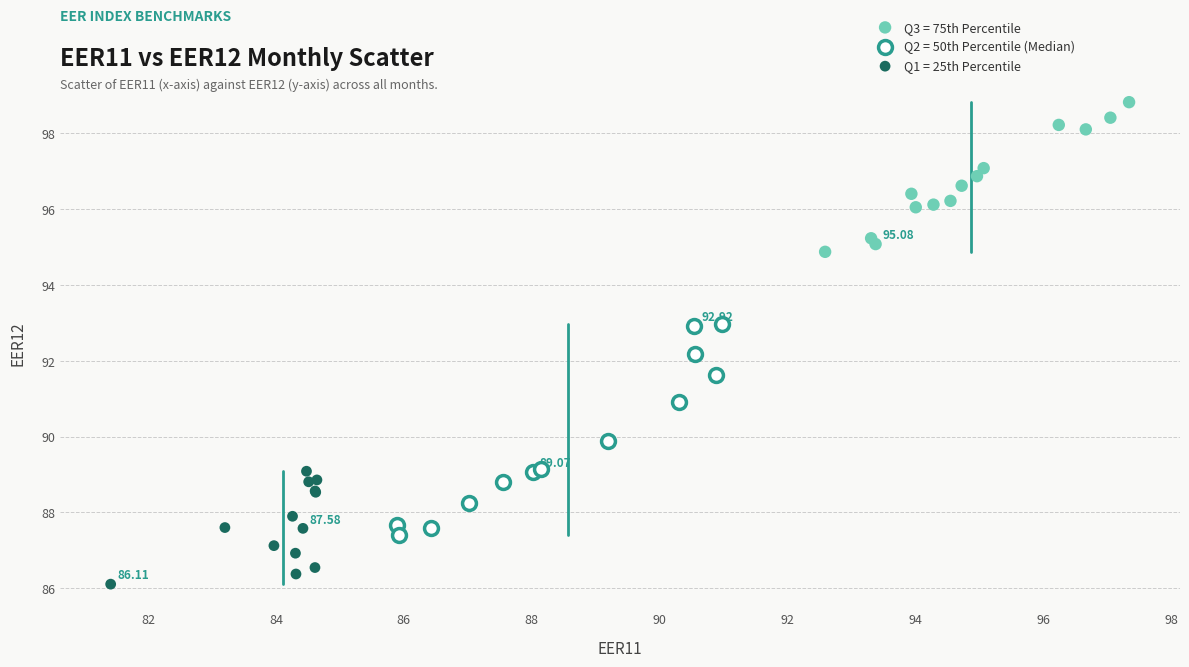

What are all the series names shown in the legend?

Q3 = 75th Percentile, Q2 = 50th Percentile (Median), Q1 = 25th Percentile